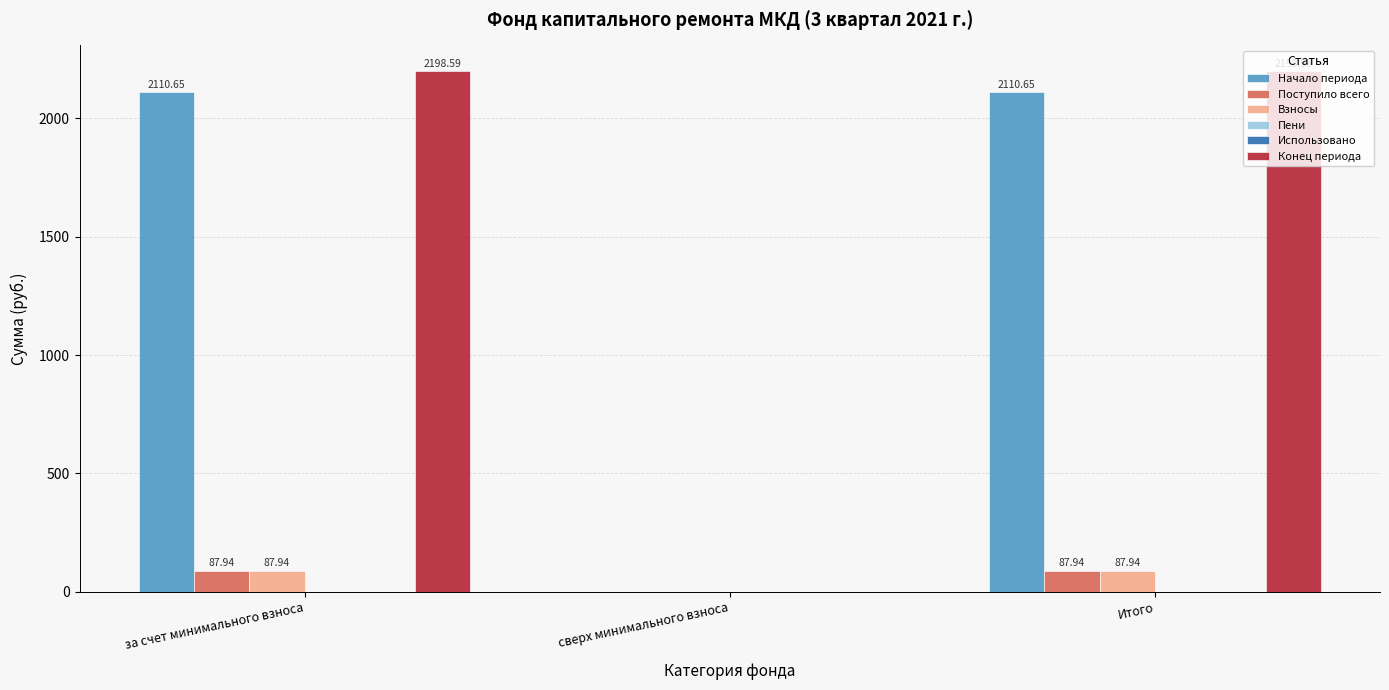

Which series has the largest total across all categories?

Конец периода